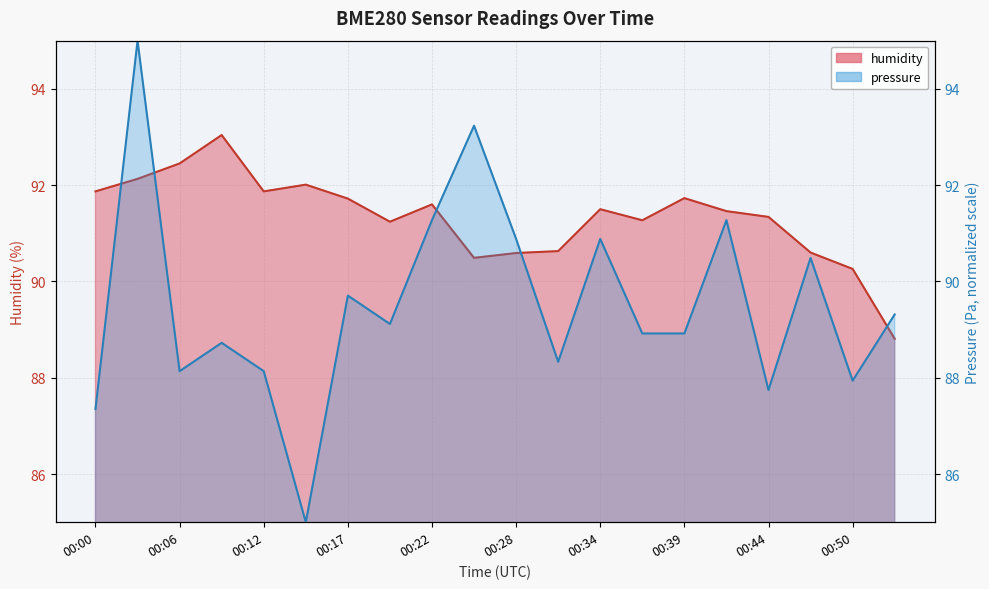

How many distinct data groups are displayed?

2